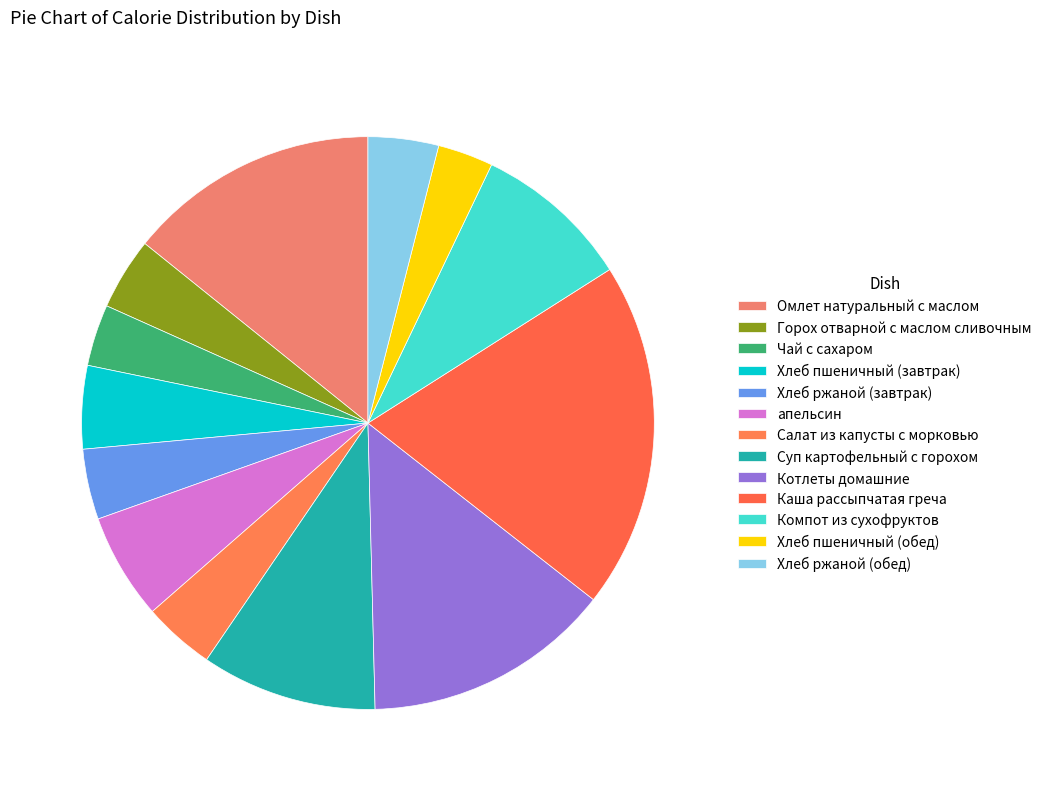

Count the number of slices in the pie.

13